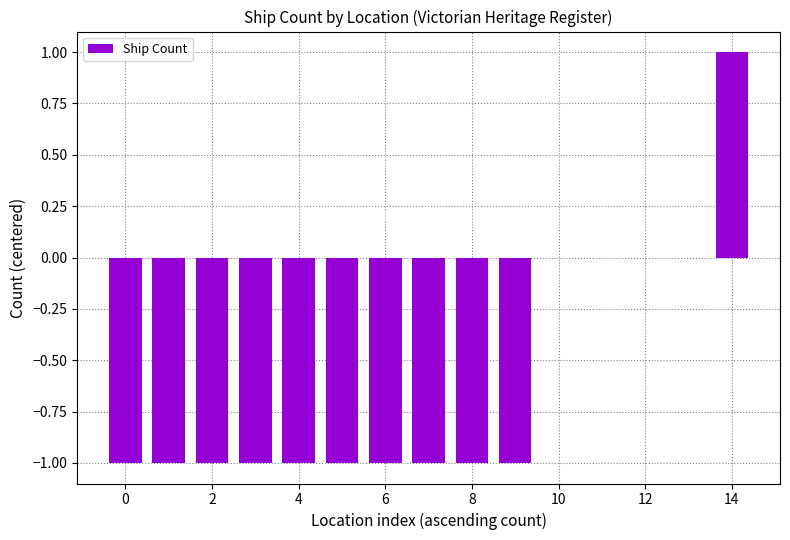

What is the sum of all values?

-9